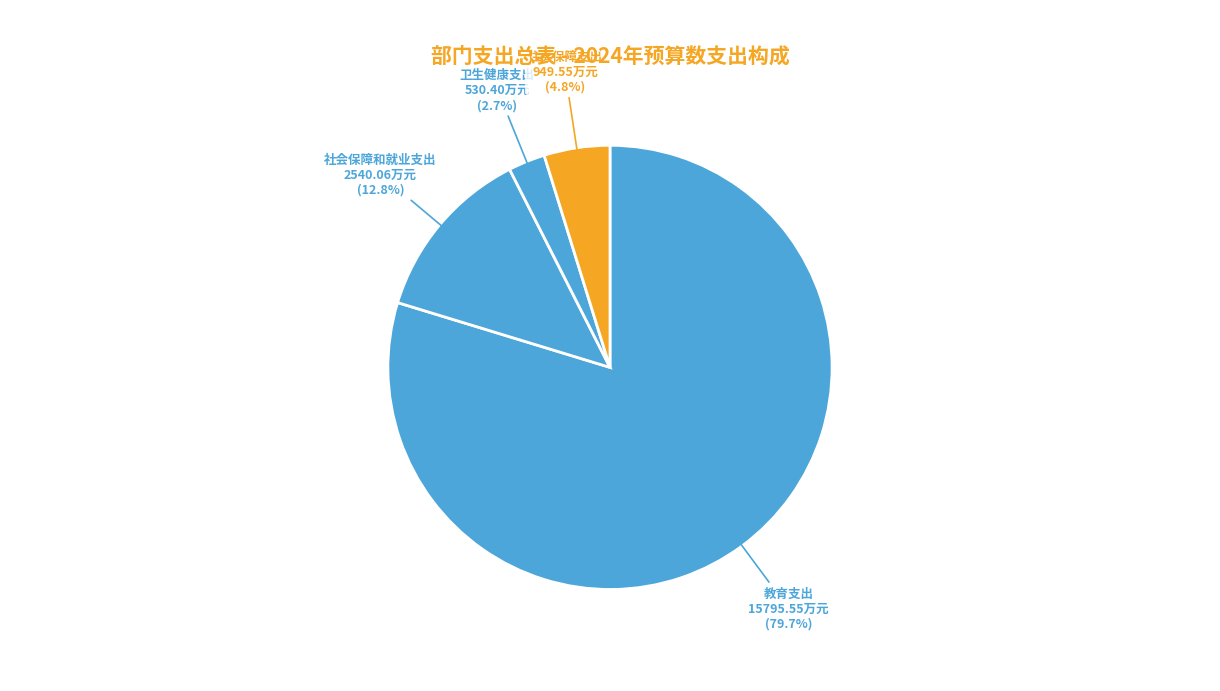

Count the number of slices in the pie.

4